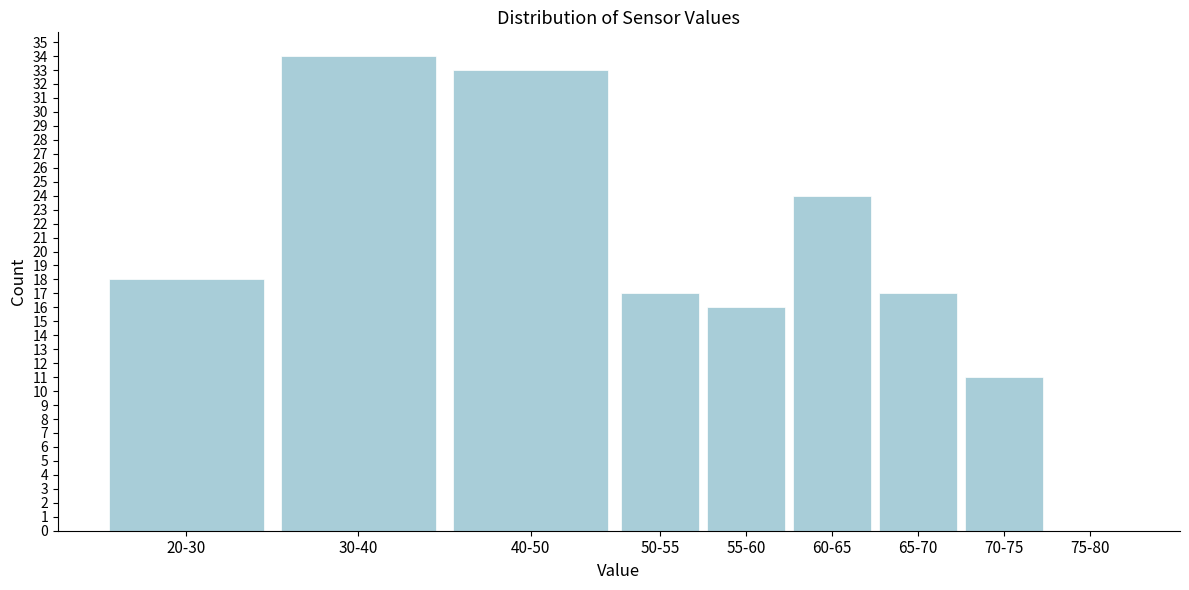

Reading right to left, transcribe all the data shown in this chart.

75-80=0	70-75=11	65-70=17	60-65=24	55-60=16	50-55=17	40-50=33	30-40=34	20-30=18